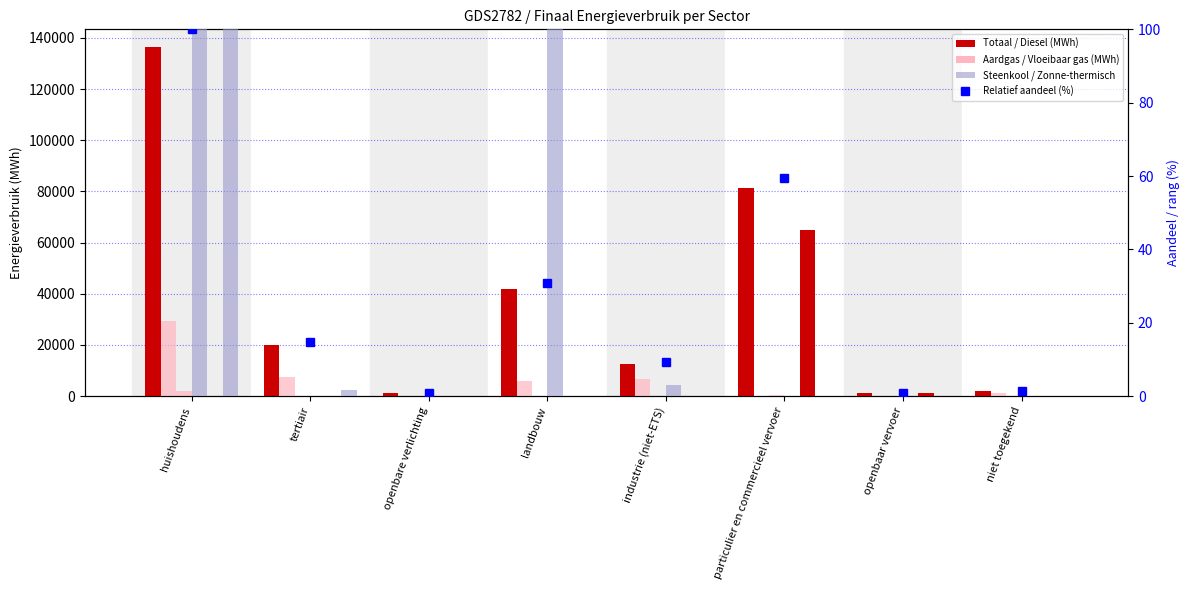

What is the highest value of the Vloeibaar gas series?

2149.9